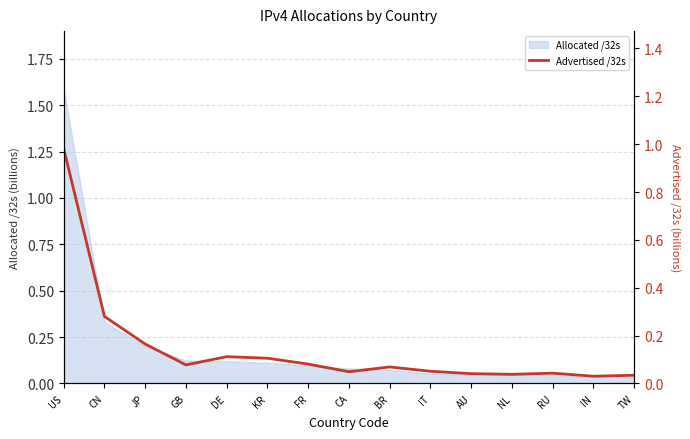

Which category has the lowest value across all series?

IN